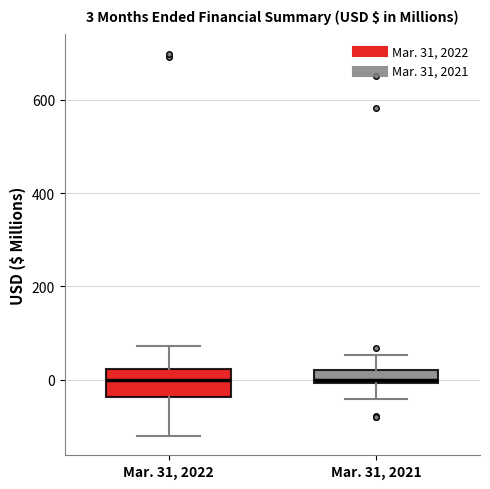

Comparing the boxes themselves (not the whiskers), which one is the tallest?

Mar. 31, 2022